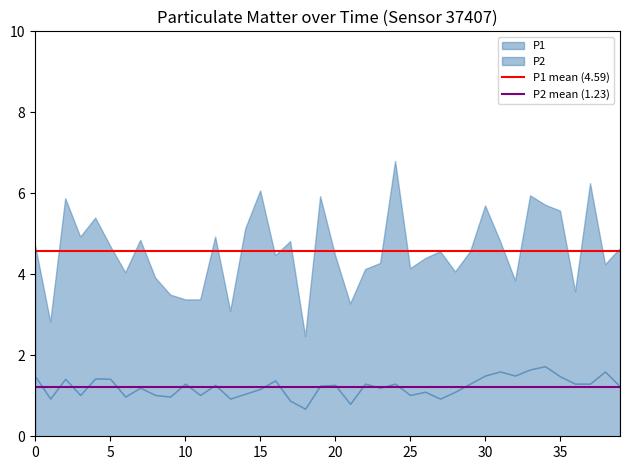

What is the highest value of the P2 series?

1.7